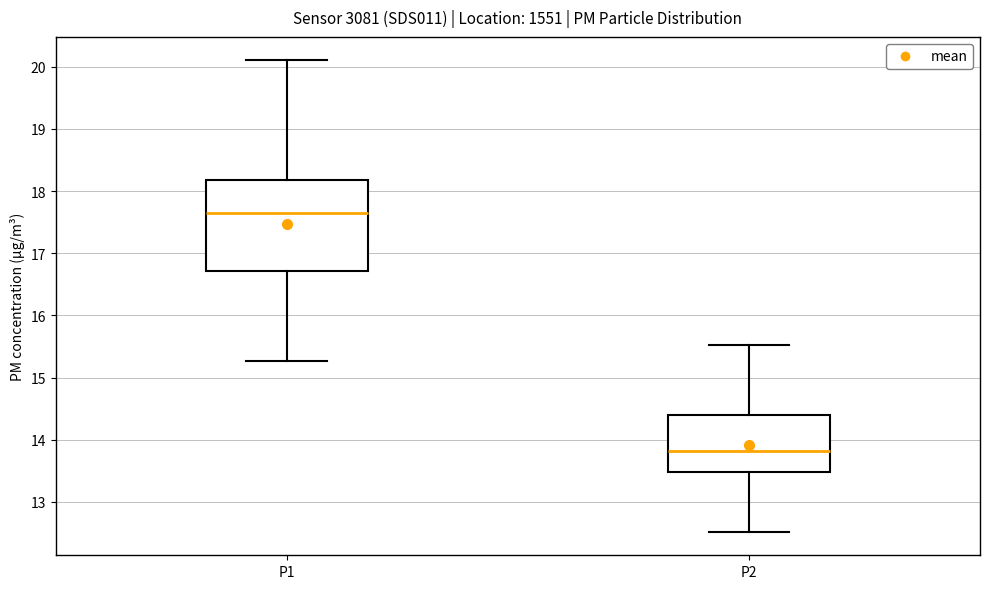

Reading left to right, read every box against the y-axis: the position of its median line, the range the box covers, and the ends of its whiskers. The values are not printed on the chart, so give them approximately, as read against the axis.

P1: median 17.6, box 16.7 to 18.2, whiskers 15.3 to 20.1
P2: median 13.8, box 13.5 to 14.4, whiskers 12.5 to 15.5